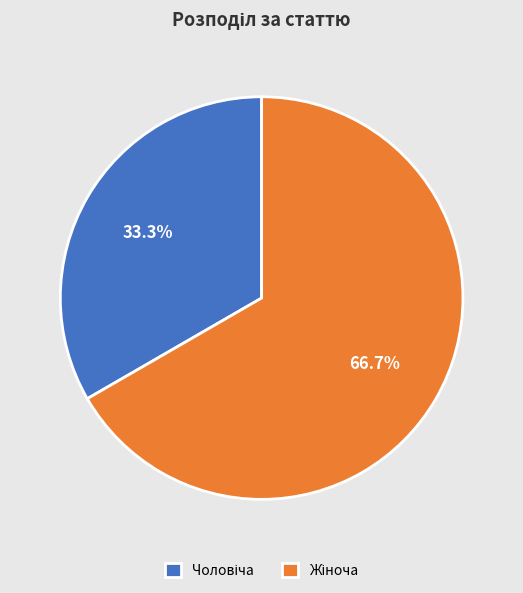

Is there any slice that represents more than half of the pie?

Yes